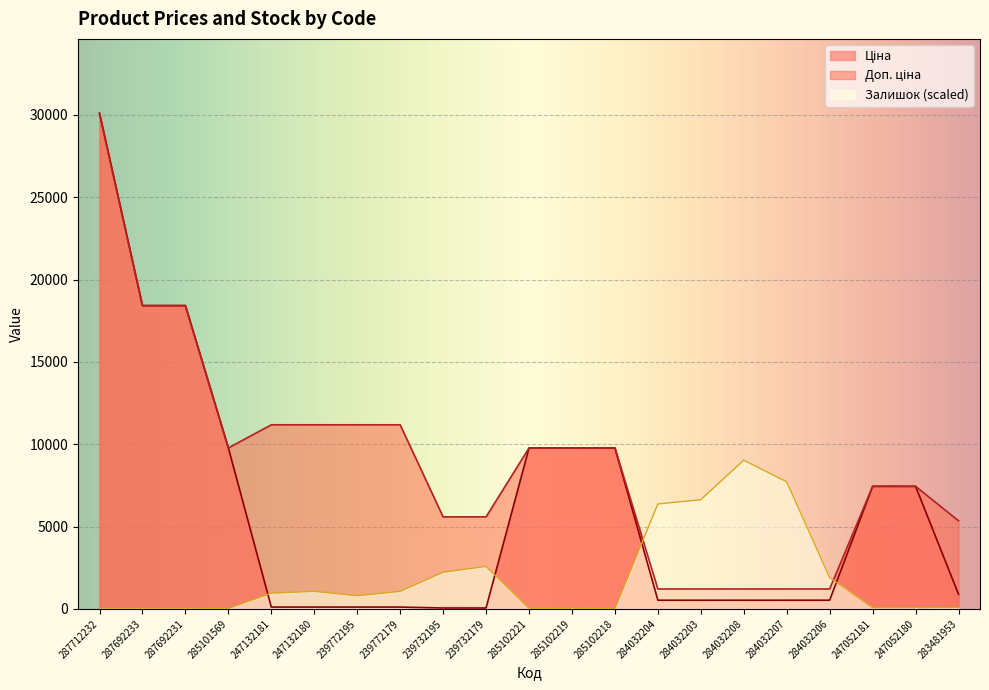

Rank the categories by Залишок value from highest to lowest.

284032208, 284032207, 284032203, 284032204, 239732179, 239732195, 284032206, 247132180, 239772179, 247132181, 239772195, 283481953, 247052180, 247052181, 285102221, 285102219, 285101569, 285102218, 287712232, 287692233, 287692231